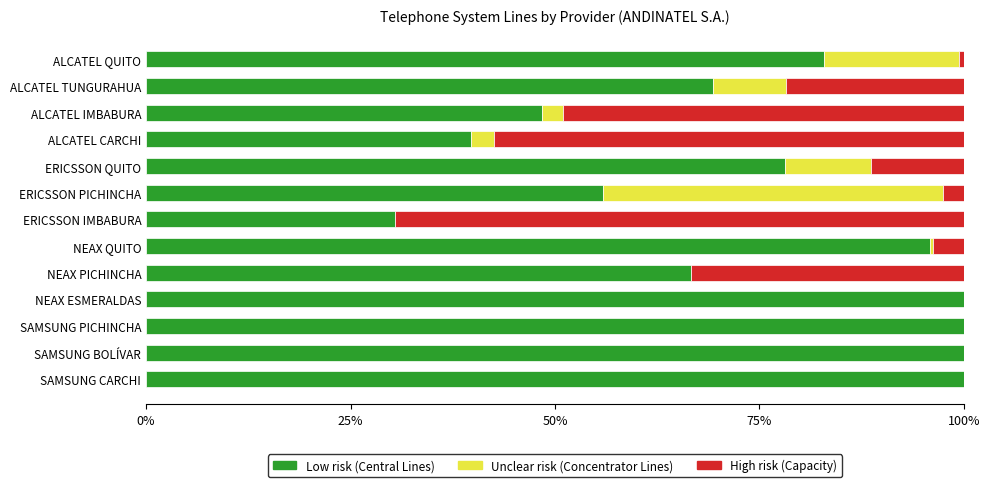

What is the total value across all series at ALCATEL TUNGURAHUA?

100.0